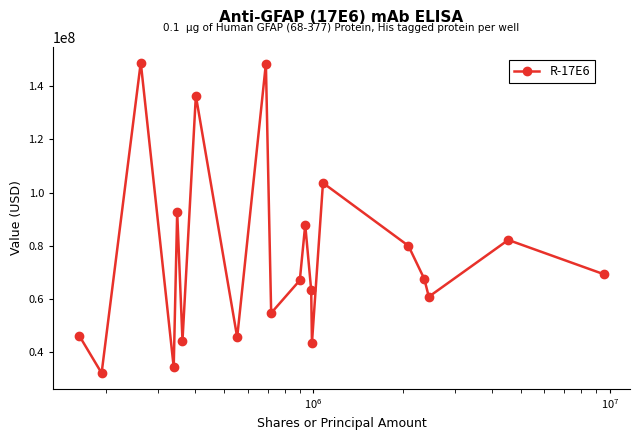

How many points are higher than both their immediate neighbors (excluding endpoints)?

7